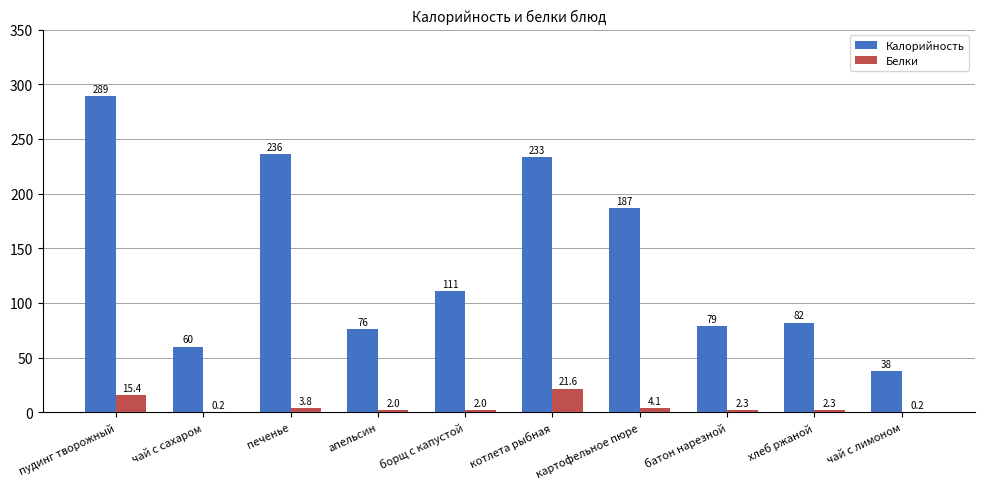

Is the value of Белки at пудинг творожный greater than the value of Калорийность at котлета рыбная?

No